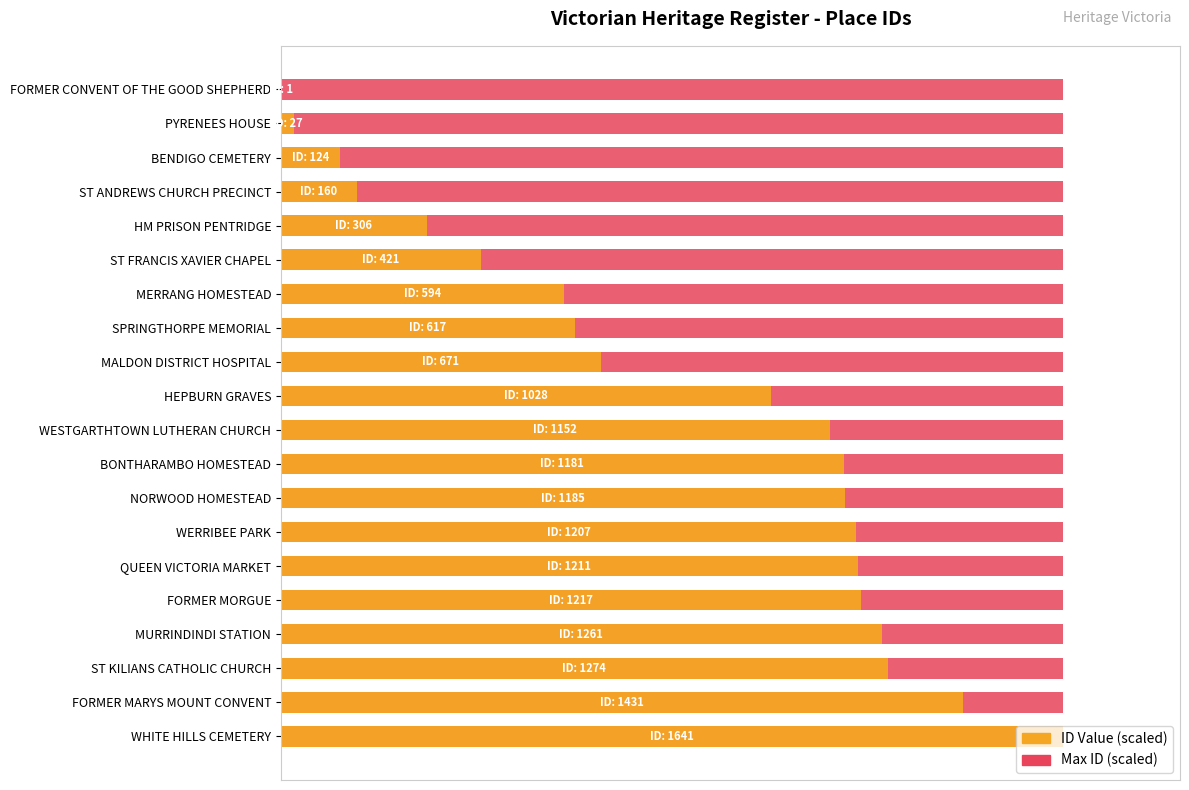

Which series has the widest spread of values?

ID Value (scaled)